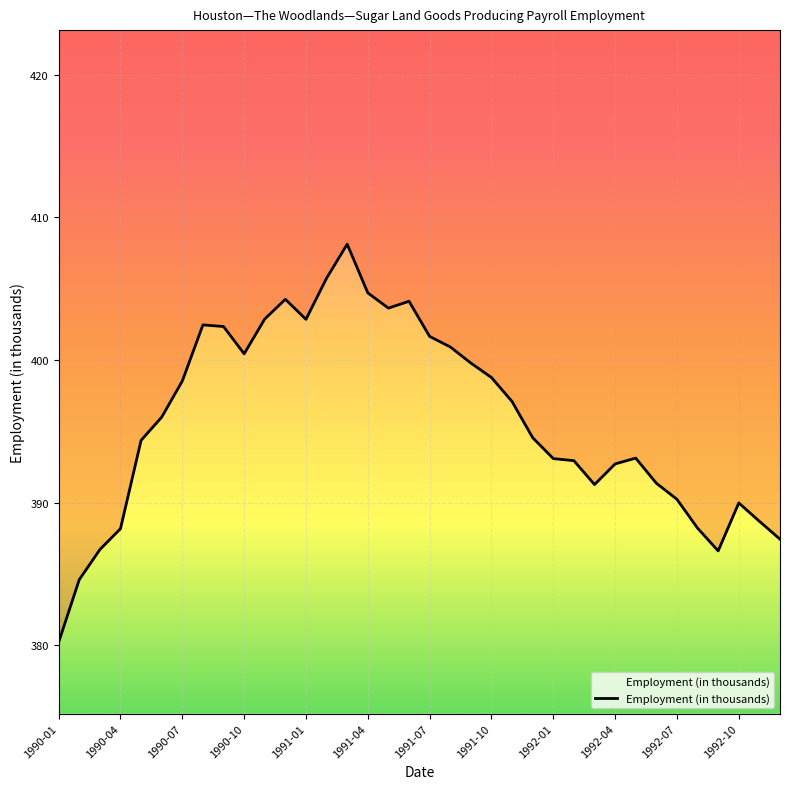

How many lines are shown in the chart?

1